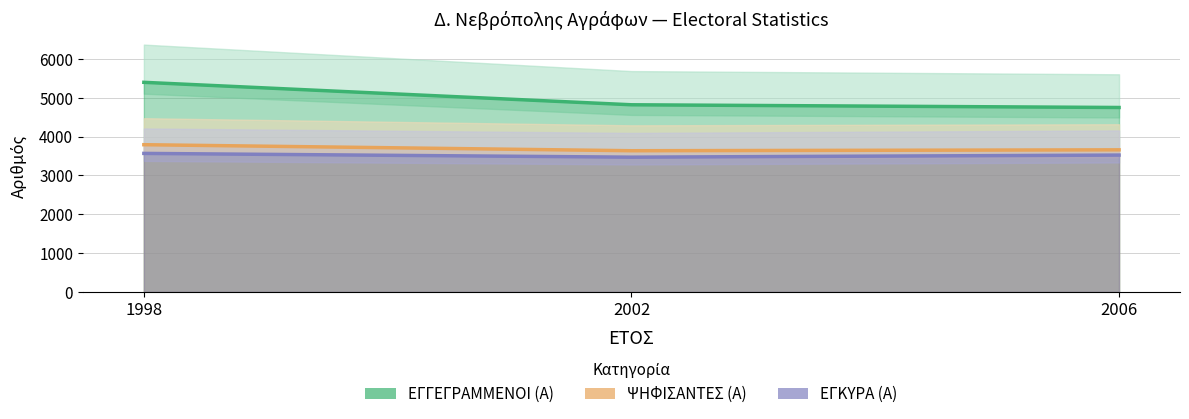

Count the ΕΓΚΥΡΑ (Α) values in the range 3470 to 3567.

3